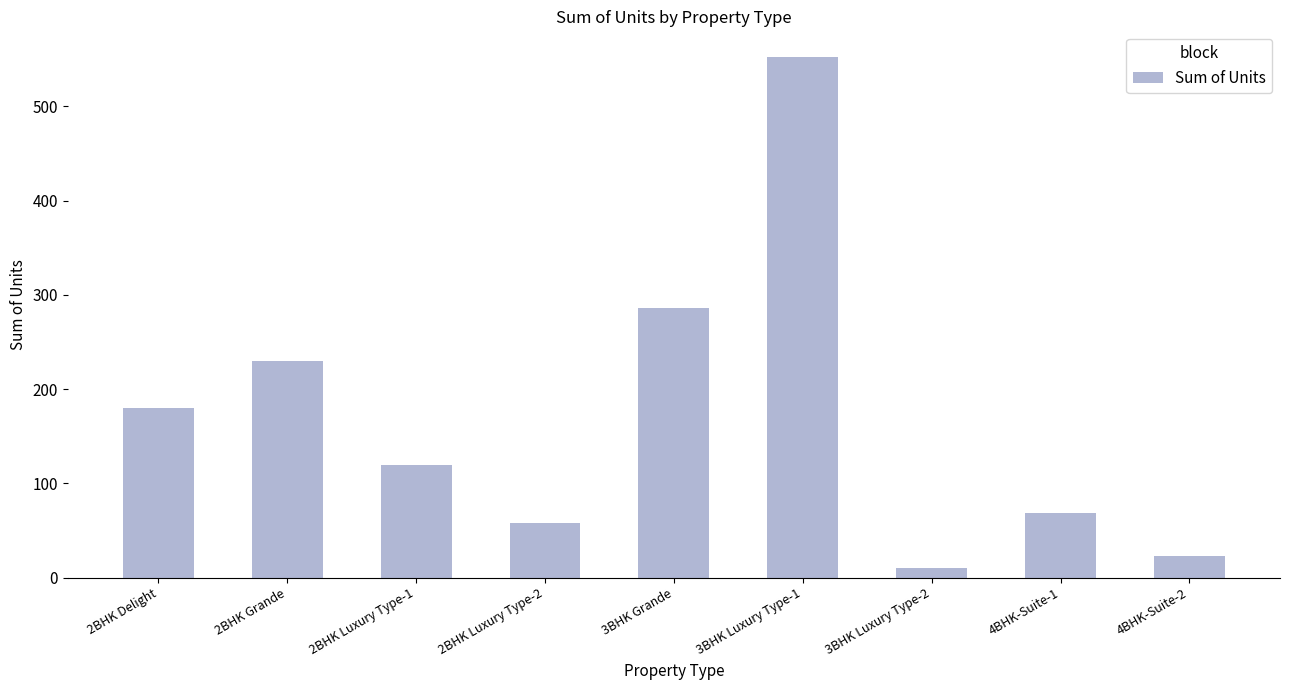

What is the label of the 4th bar from the right?

3BHK Luxury Type-1